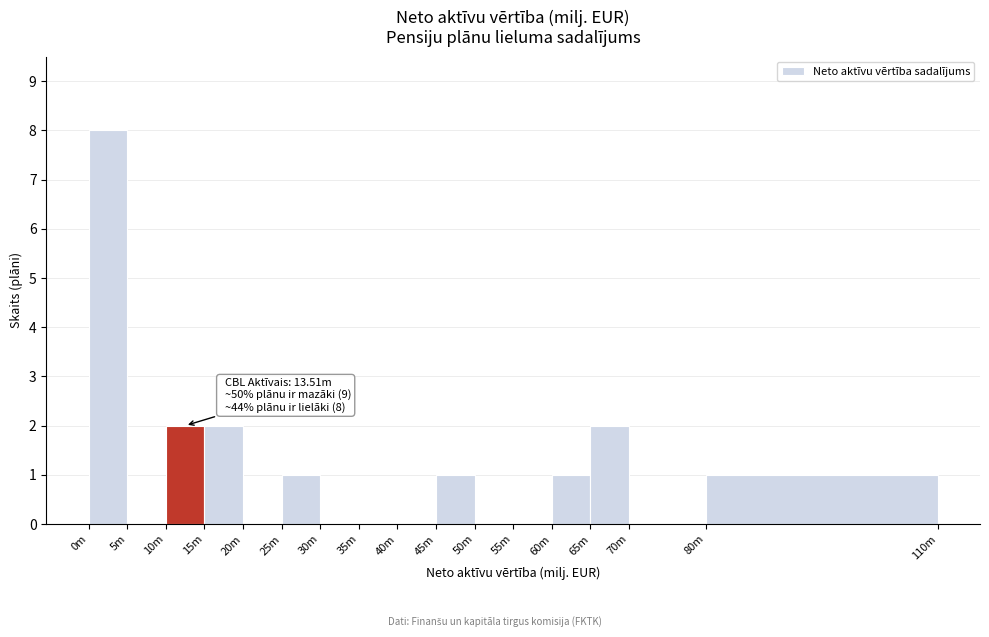

Reading right to left, extract all data points from this chart.

80m=1	70m=0	65m=2	60m=1	55m=0	50m=0	45m=1	40m=0	35m=0	30m=0	25m=1	20m=0	15m=2	10m=2	5m=0	0m=8